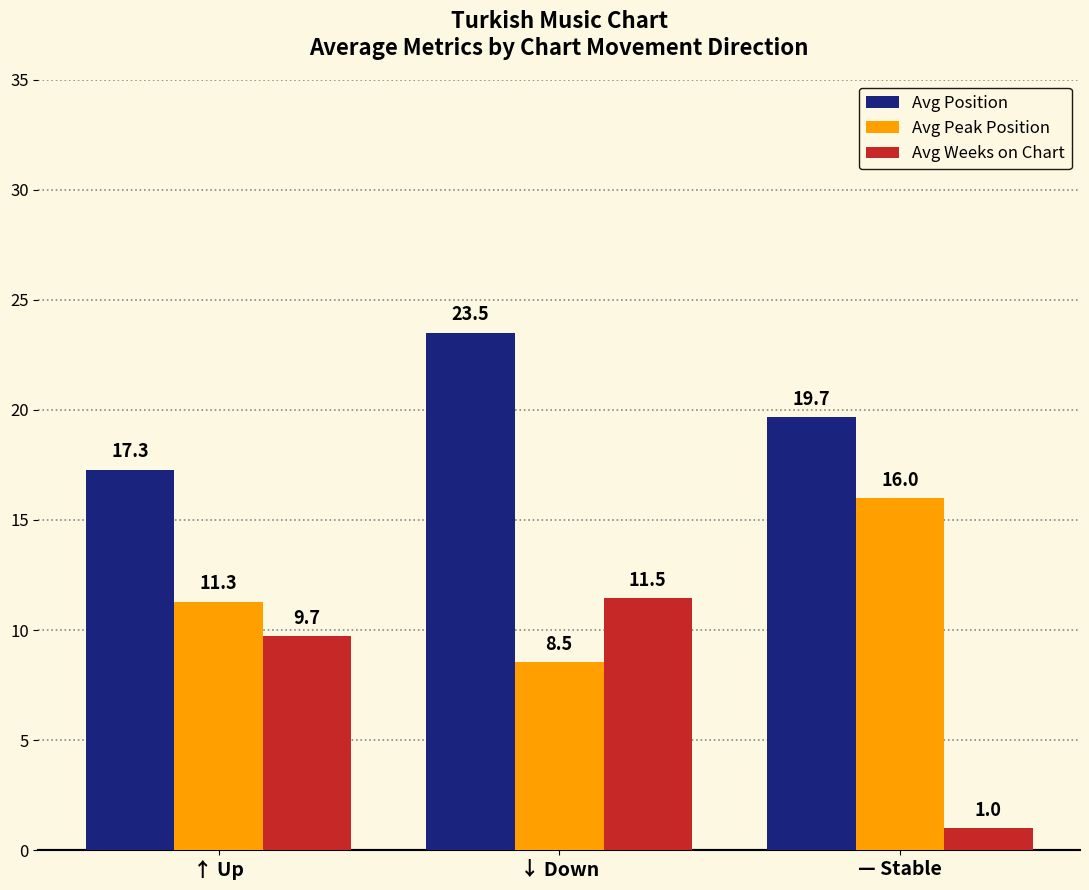

Rank the series by their maximum value, from highest to lowest.

Avg Position, Avg Peak Position, Avg Weeks on Chart